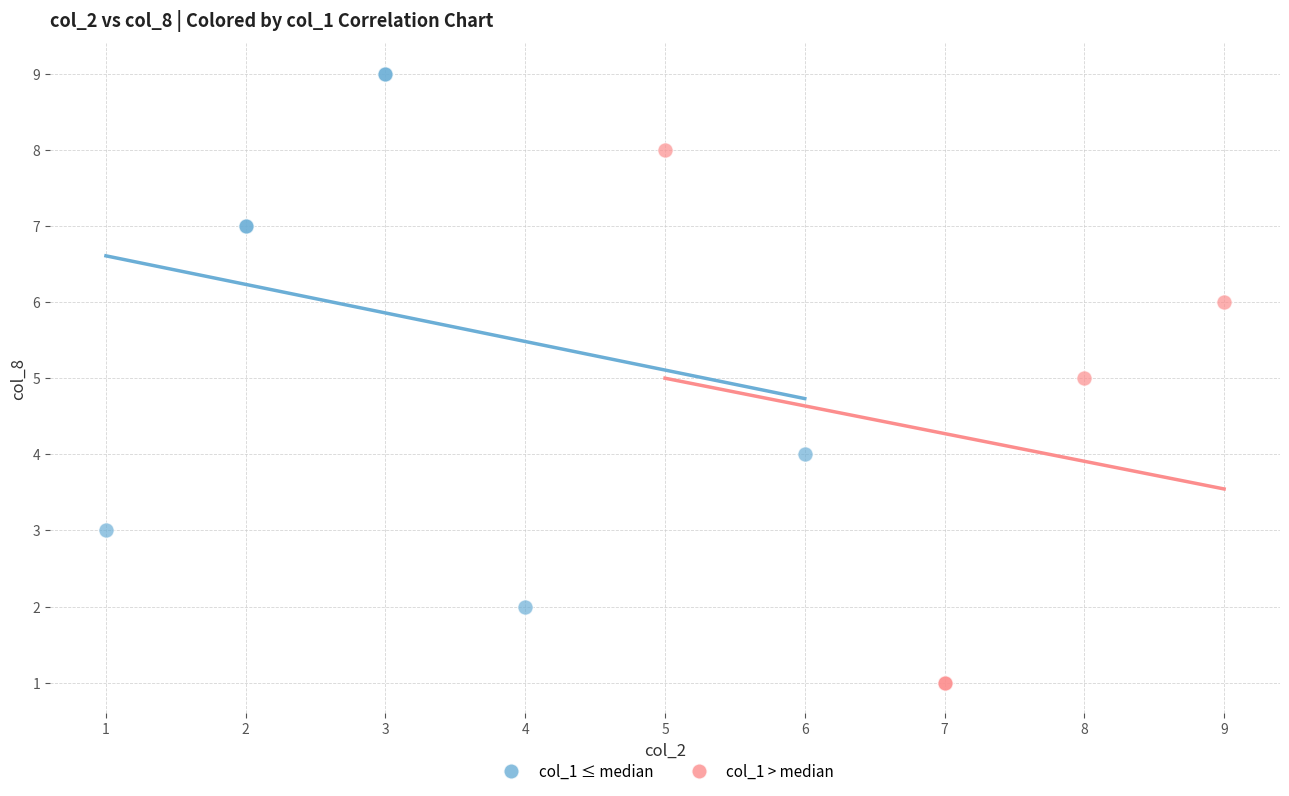

Which series reaches the minimum Y coordinate?

col_1 > median